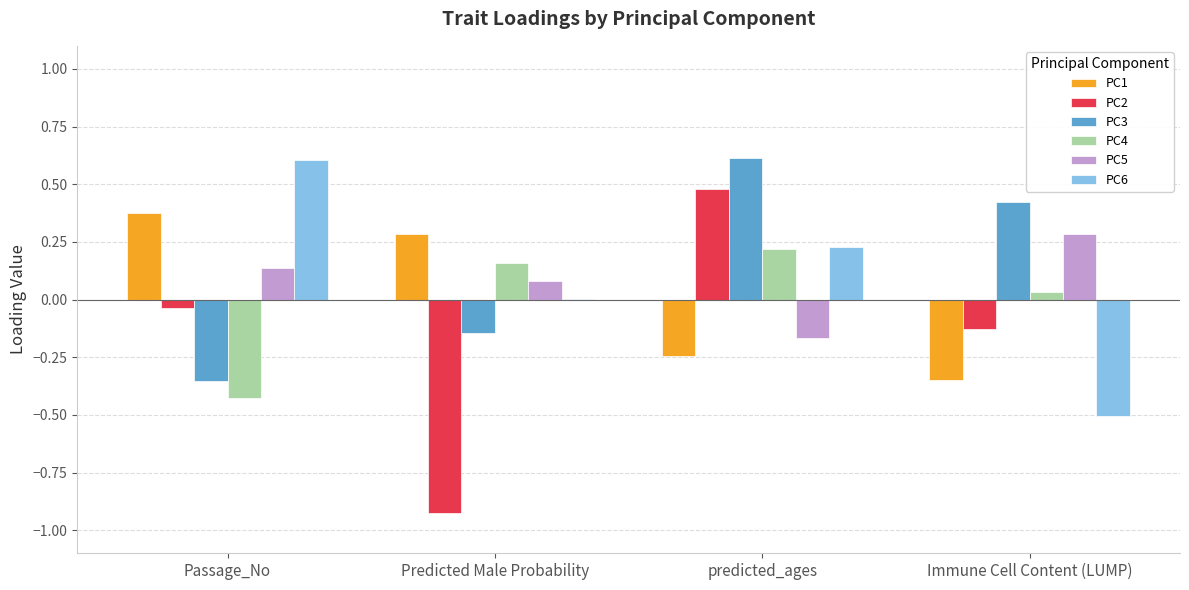

The value of PC2 at predicted_ages is 0.5. True or false?

True